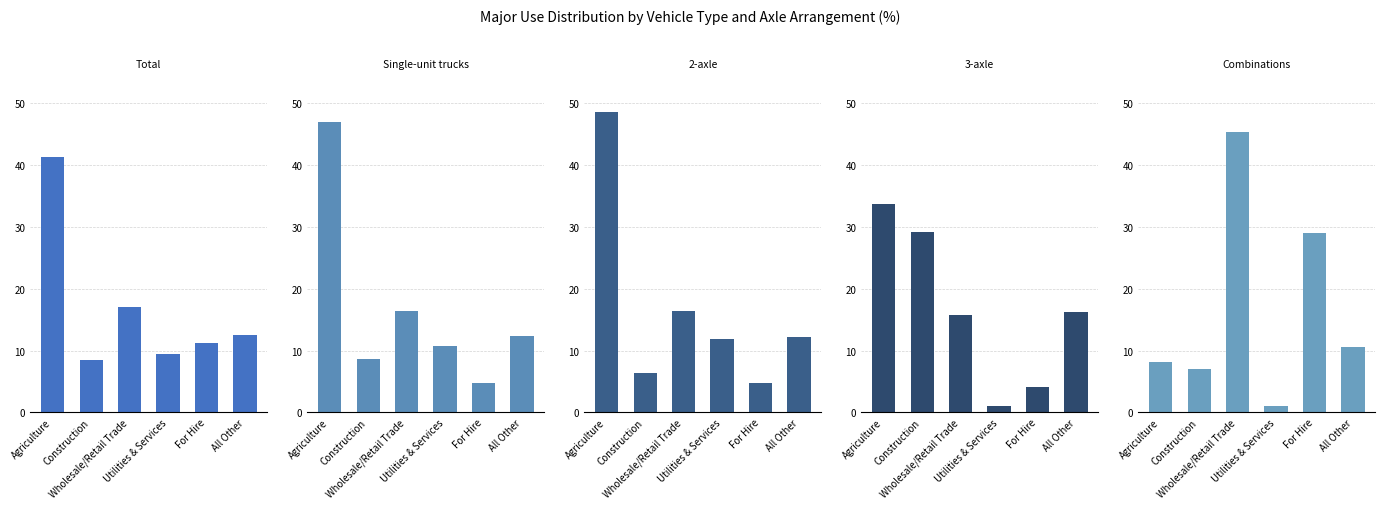

What are all the series names shown in the legend?

Total, Single-unit trucks, 2-axle, 3-axle, Combinations